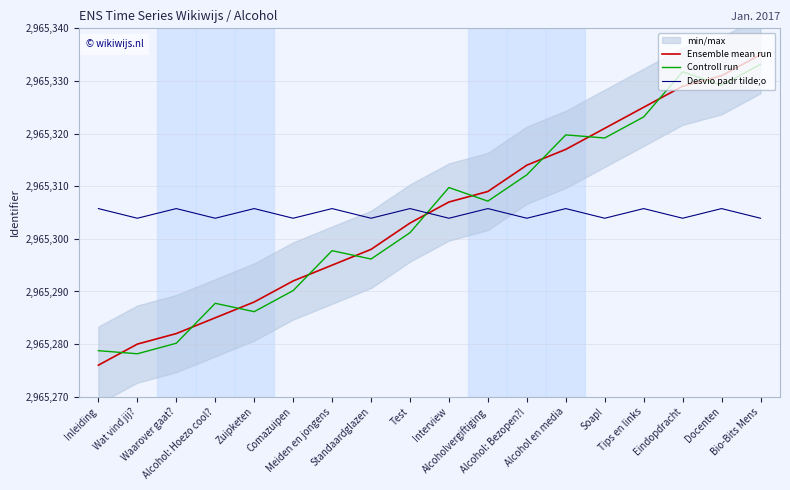

What is the highest value of the Ensemble mean run series?

2965335.0